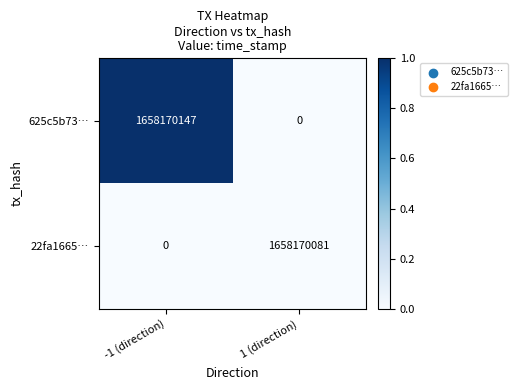

What is the maximum value shown in the chart?

1658170147